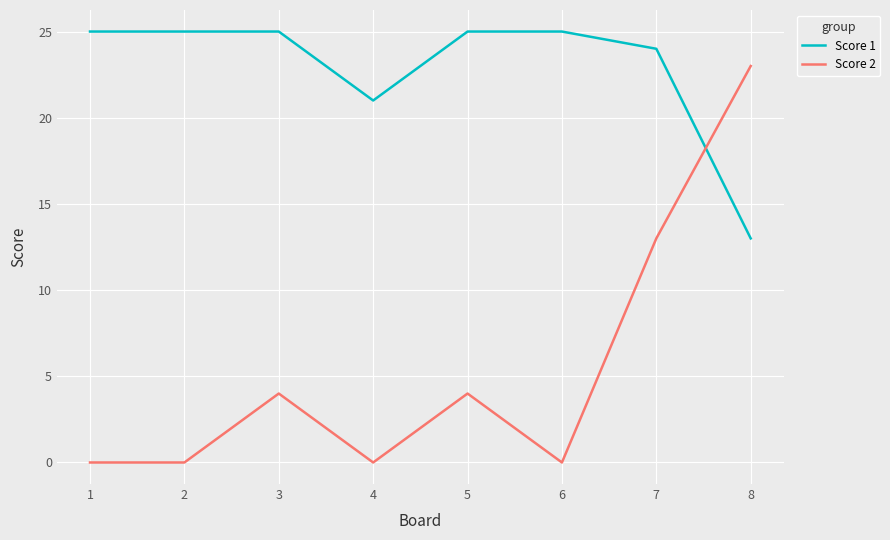

Which series has the largest total across all categories?

Score 1